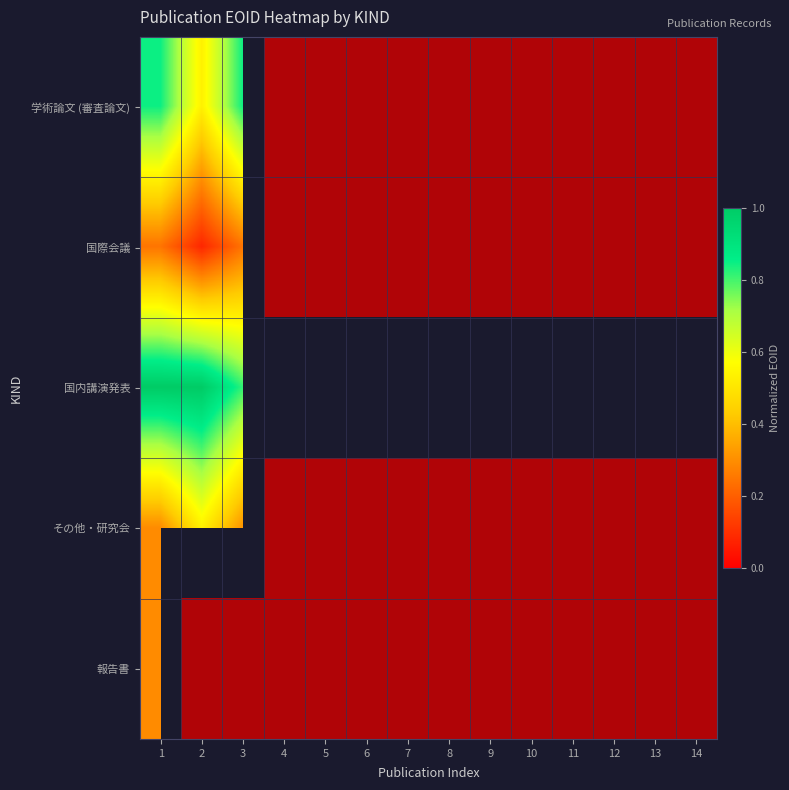

Which has a higher value, 11 or 4?

11